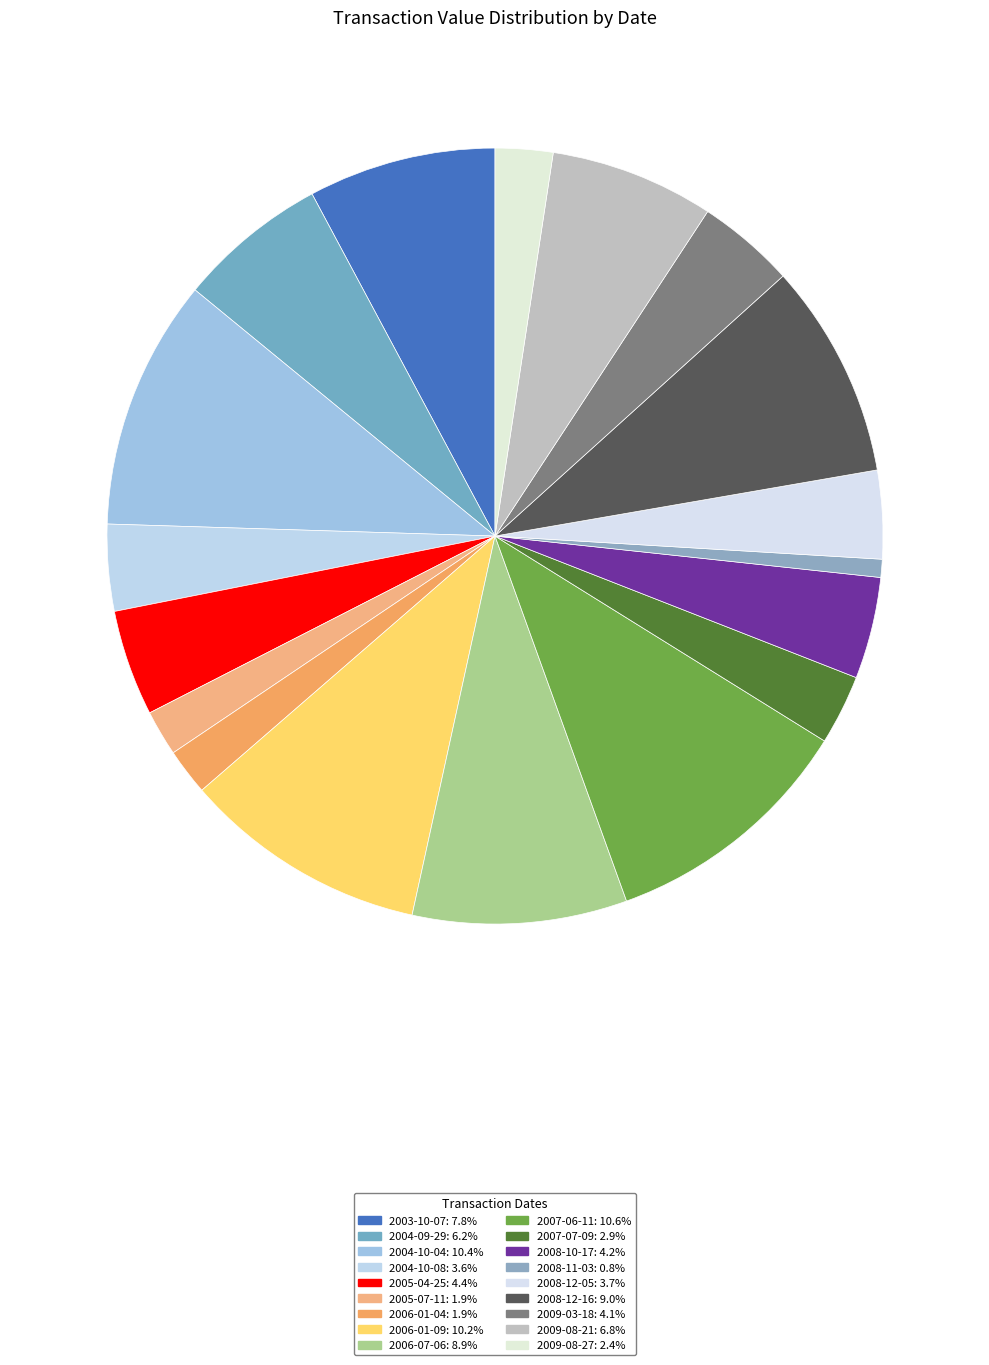

To the nearest percent, what portion does 2003-10-07 represent?

8%